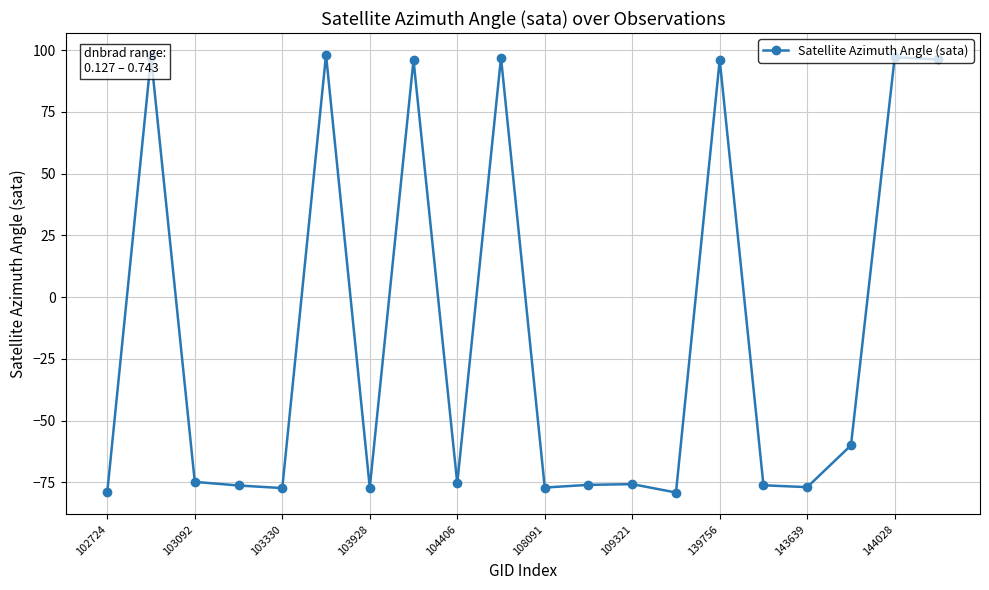

What is the difference between the maximum and minimum values?

177.2